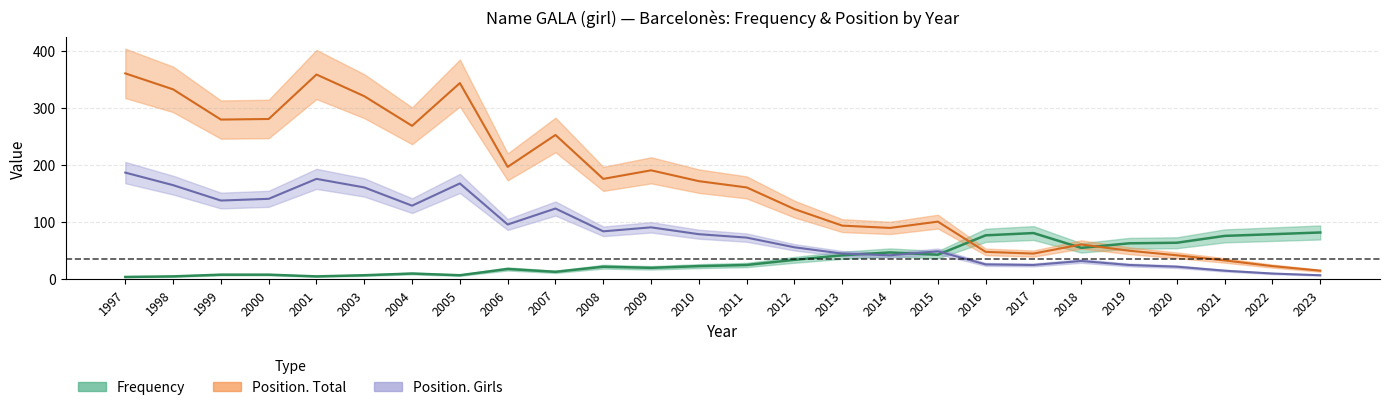

Is the value of Position_Total at 2000 greater than the value of Position_Girls at 2011?

Yes